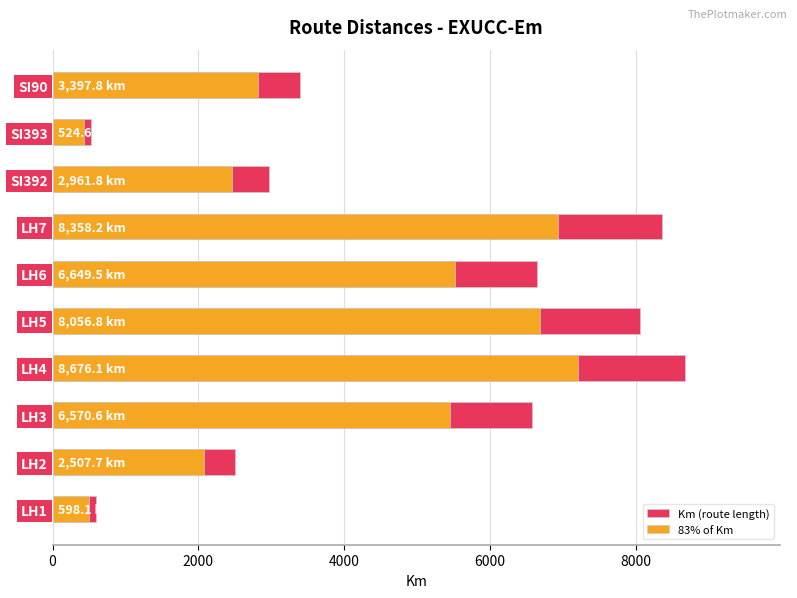

Is it true that Km (route length) equals 1498.4 at SI90?

False